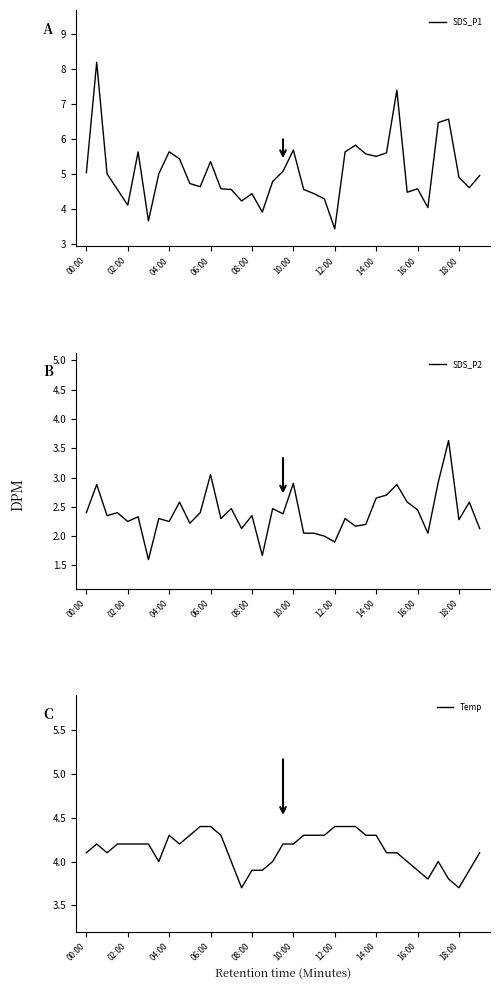

How many interior local peaks does the Temp series have?

3